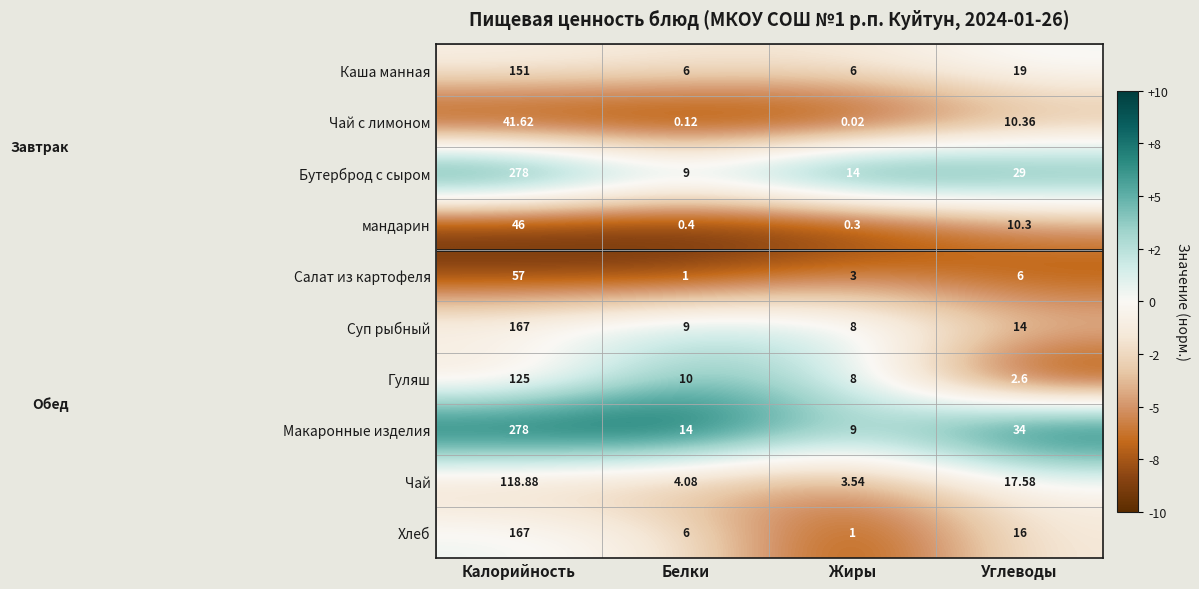

Which category has the highest value in the Салат из картофеля series?

Калорийность